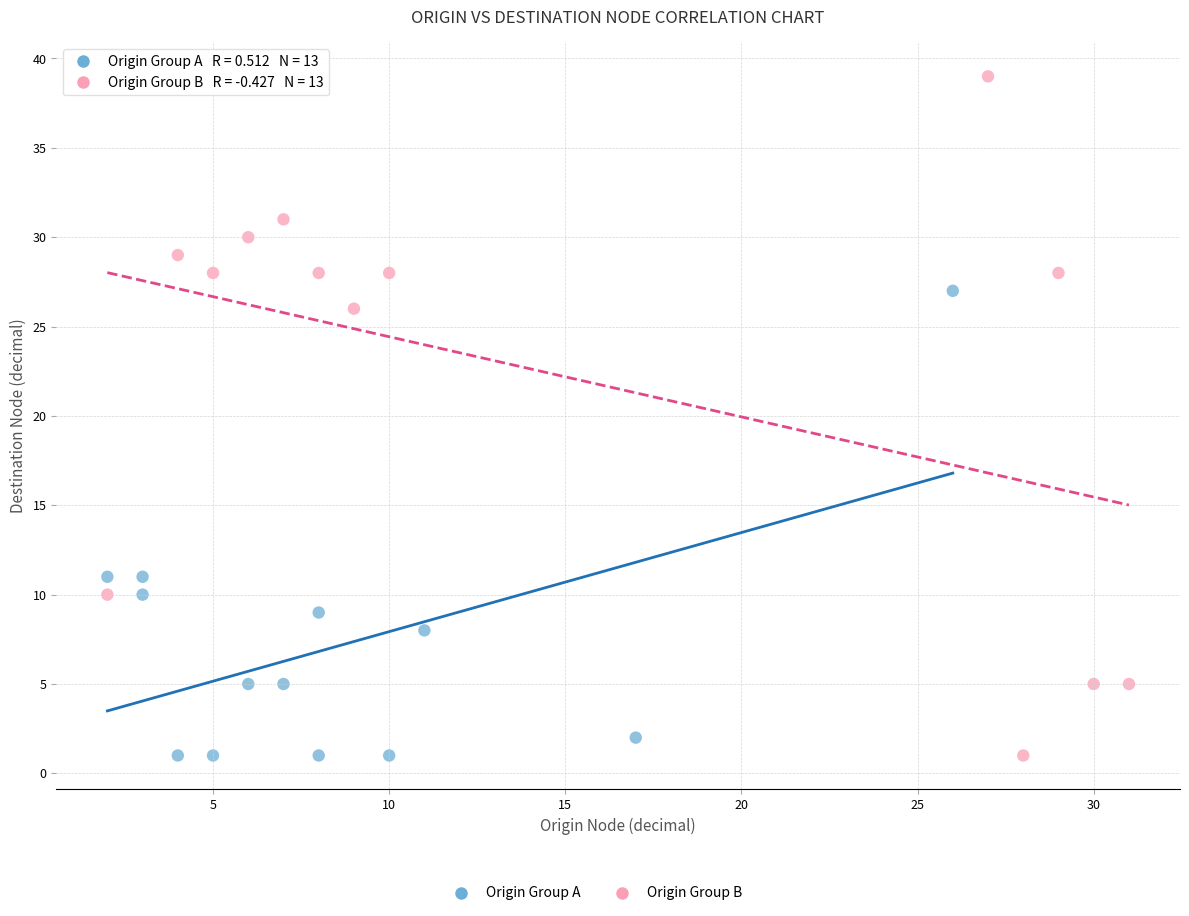

Which series reaches the maximum Y coordinate?

Origin Group B